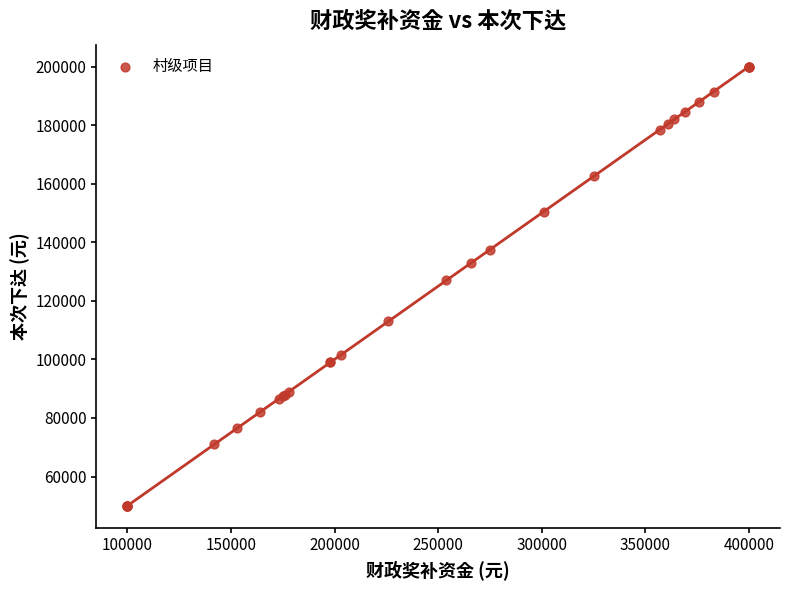

What Y value in the scatter plot is closest to 125000?

127000